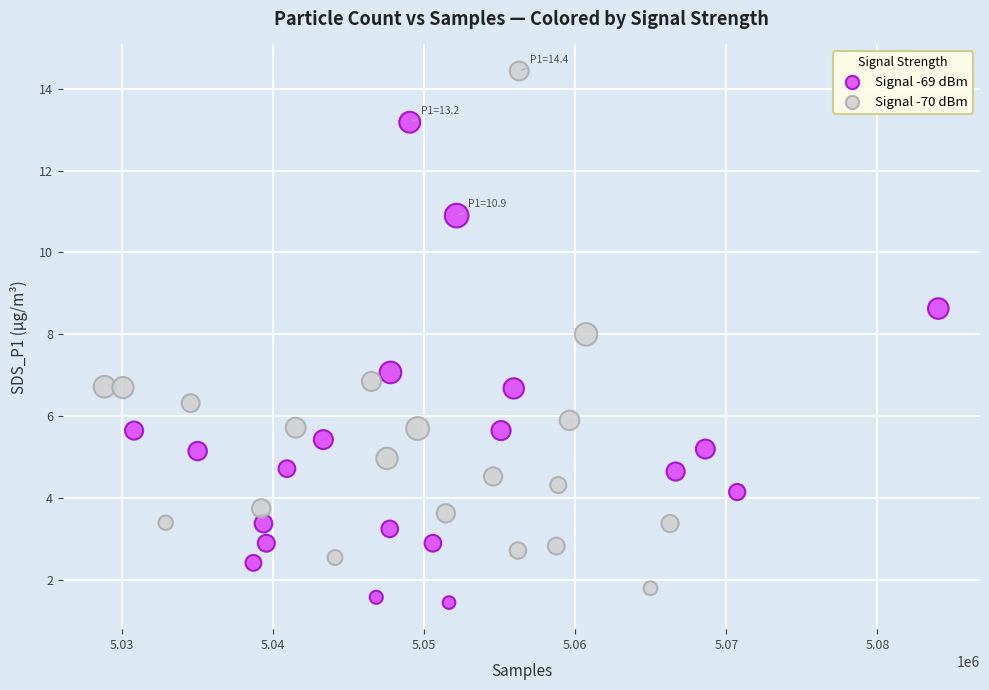

Which series contains the highest Y value?

Signal -70 dBm